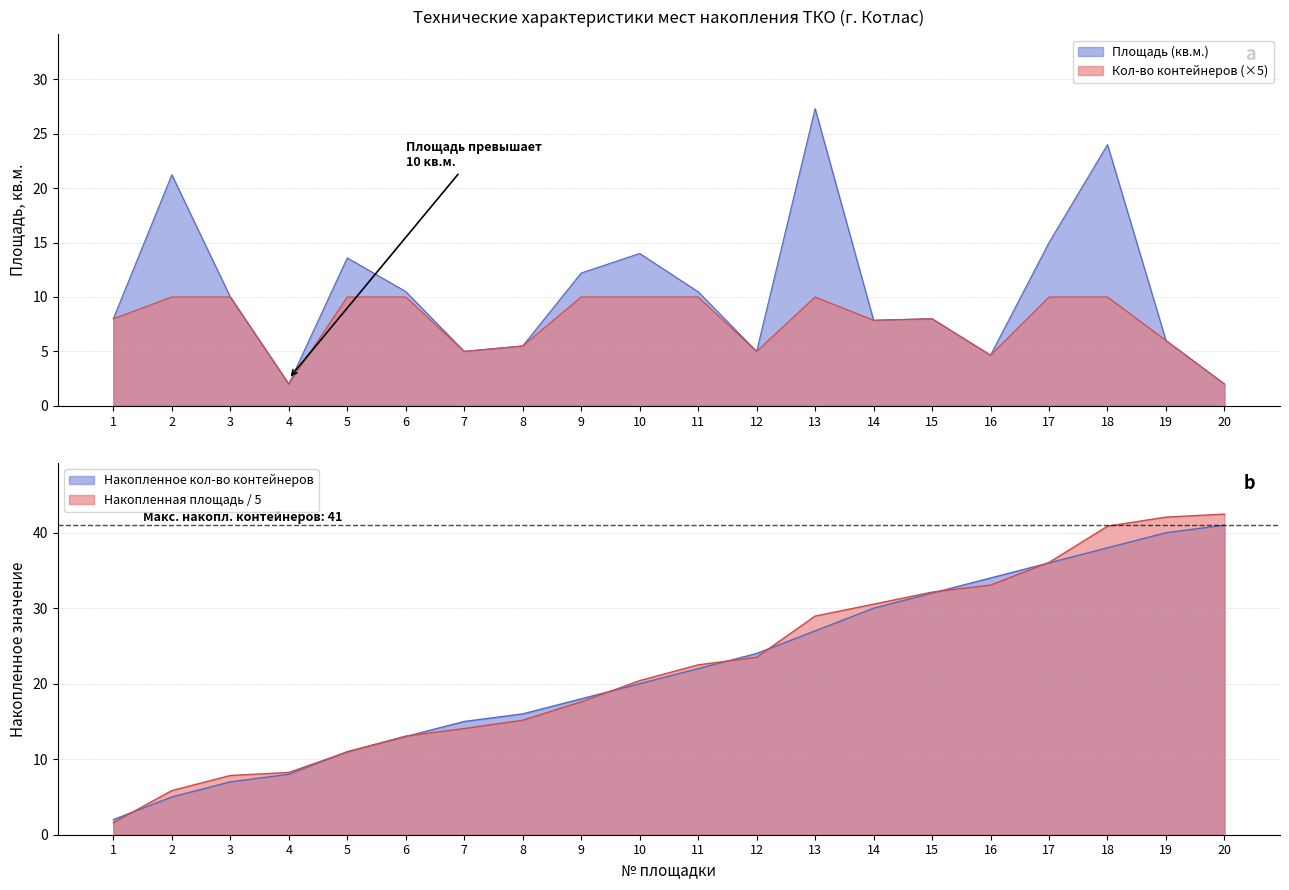

Count the number of values greater than 10.

9